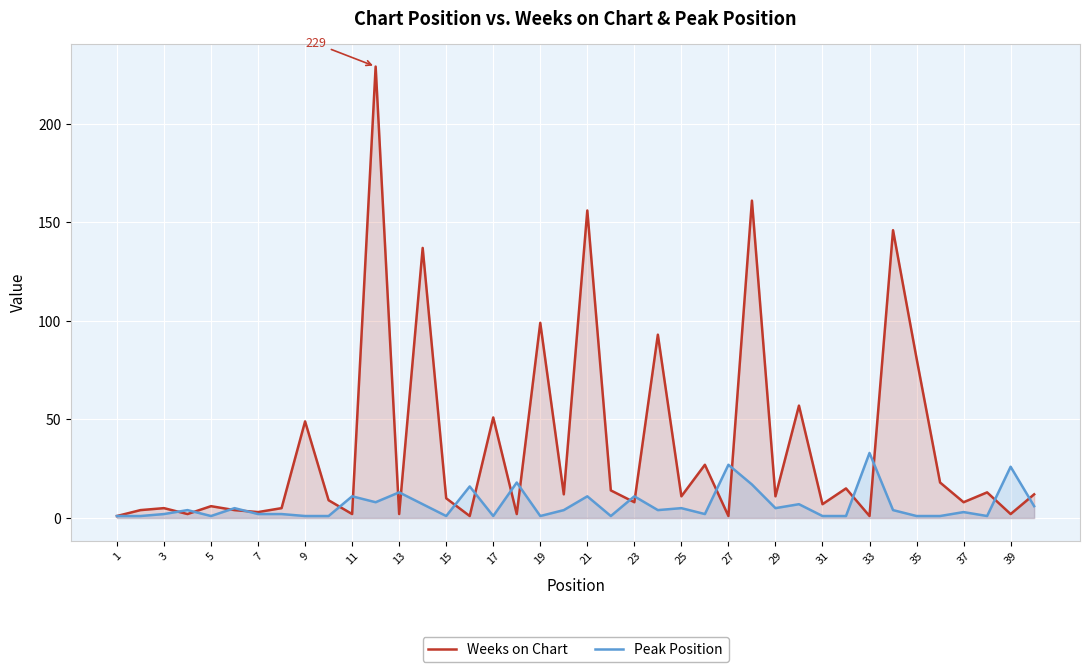

What is the difference between the maximum and second lowest values in the Weeks on Chart series?

228